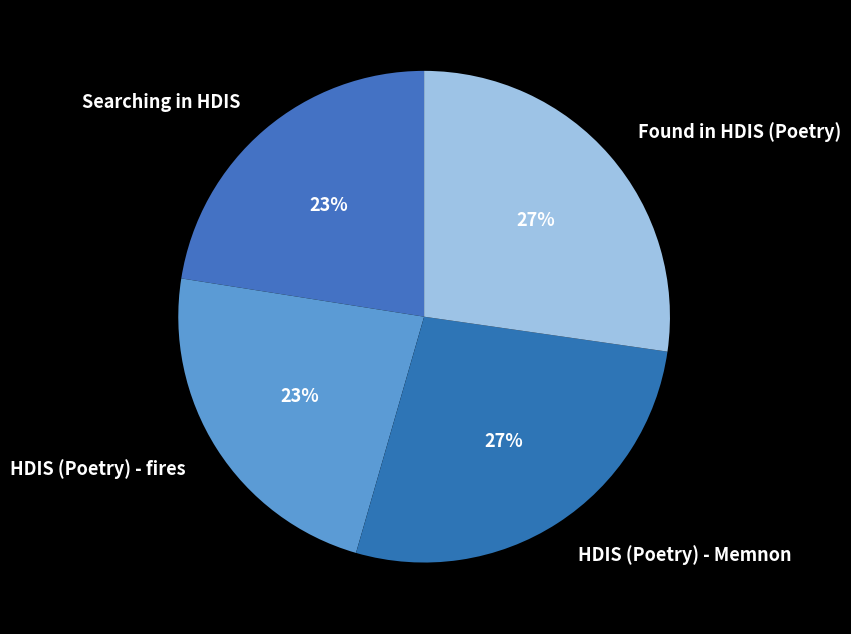

Count the number of slices in the pie.

4